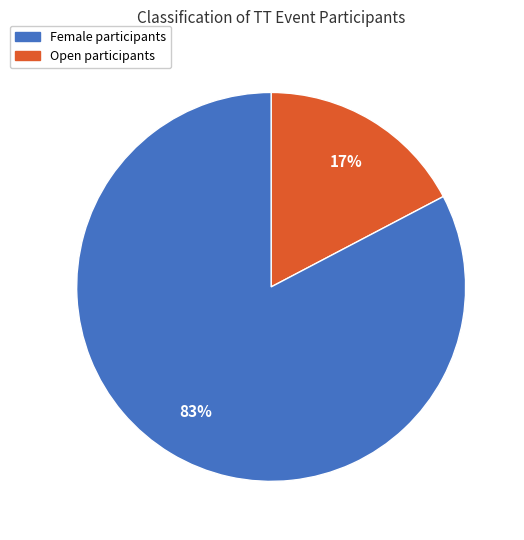

Count the number of slices in the pie.

2